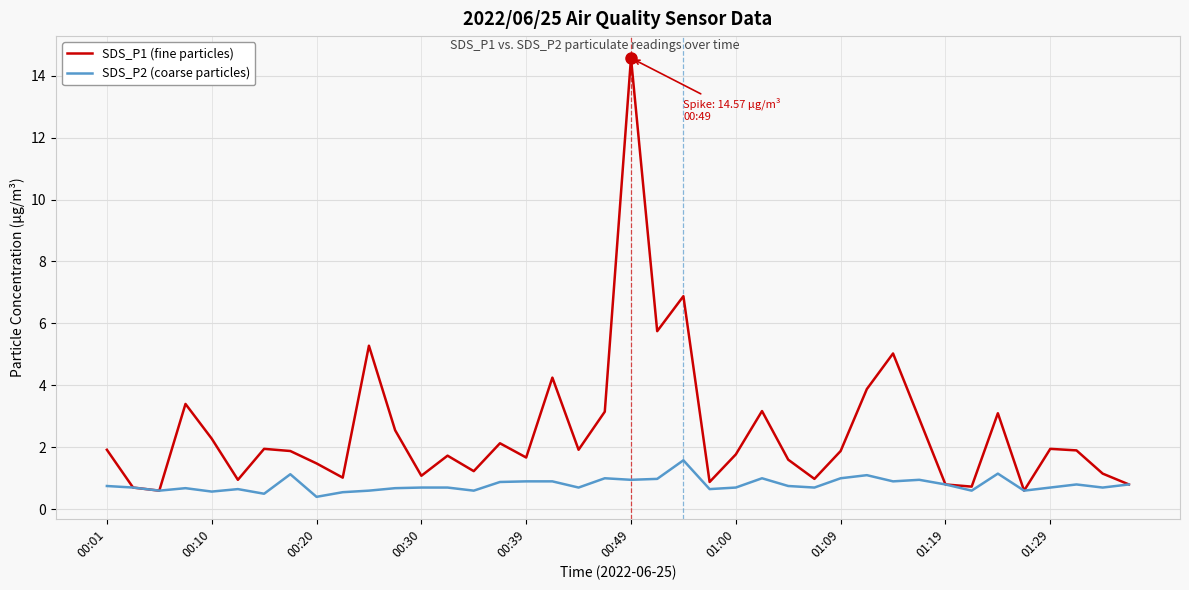

List the series in order of their overall mean, lowest first.

SDS_P2 (coarse particles), SDS_P1 (fine particles)